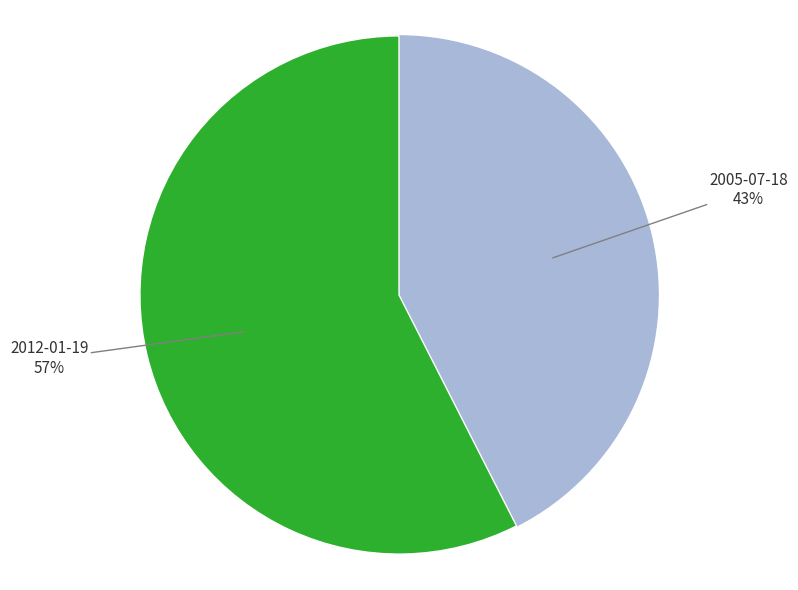

To the nearest percent, what is the average slice percentage?

50%